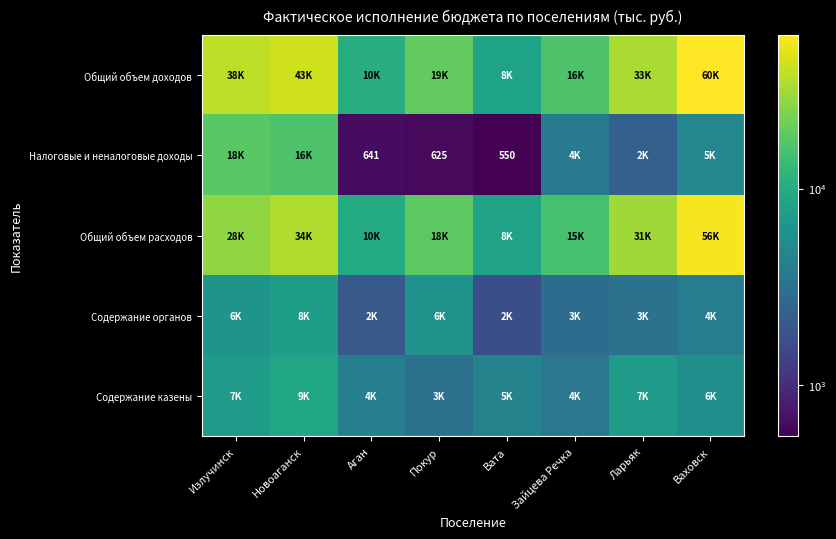

Between Новоаганск and Аган, which series saw the biggest shift?

Общий объем доходов